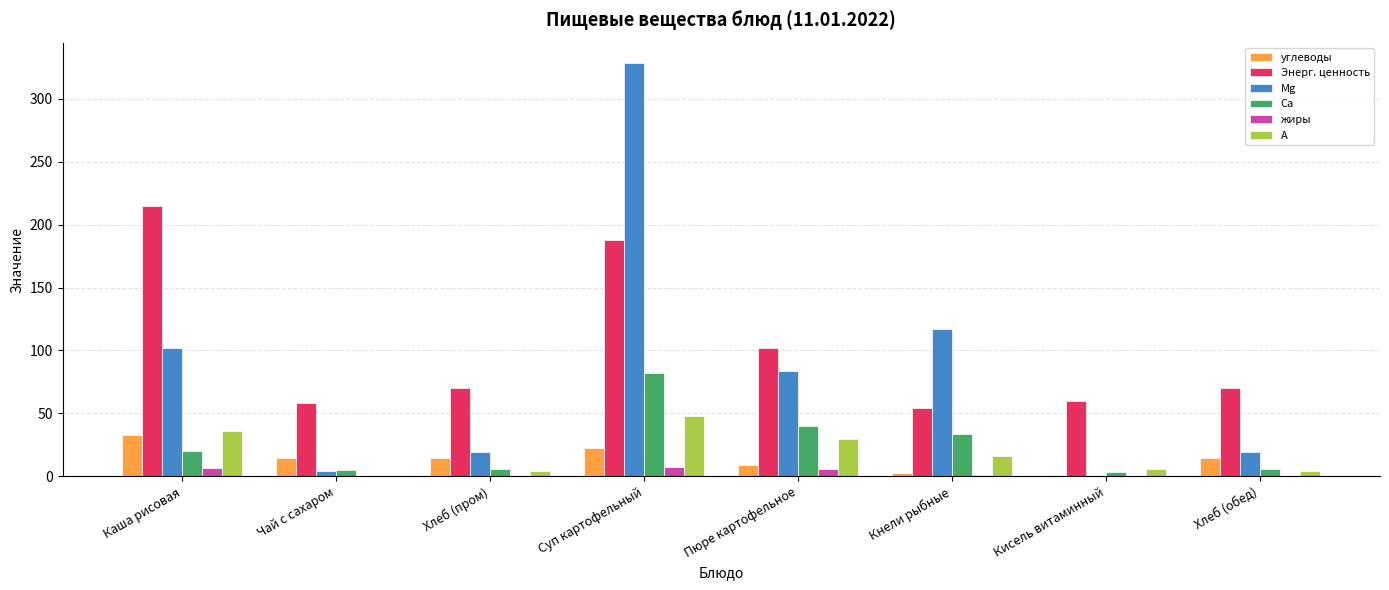

What are all the series names shown in the legend?

углеводы, Энерг. ценность, Mg, Ca, жиры, A